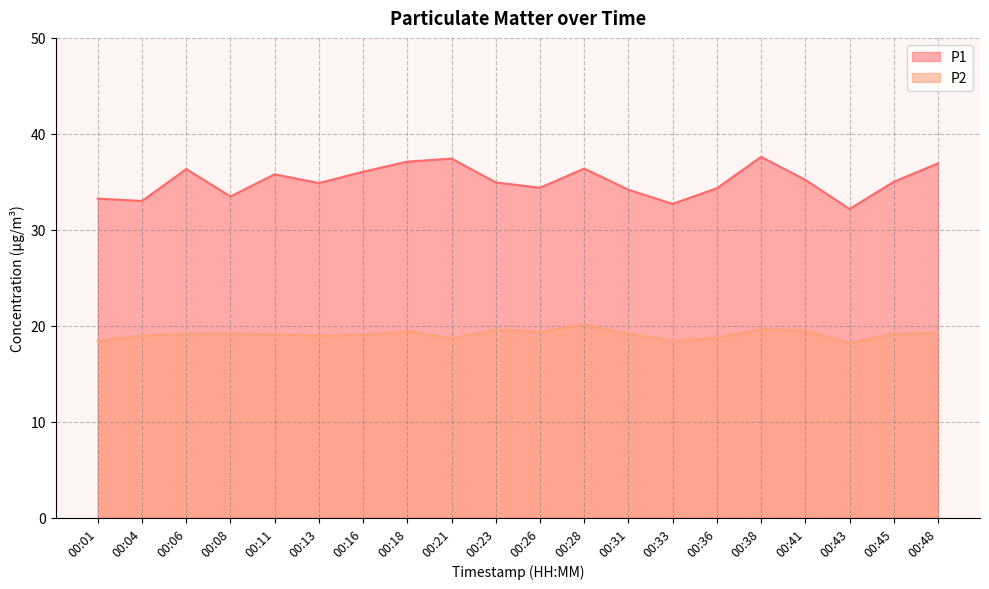

How many data points does each series have?

20